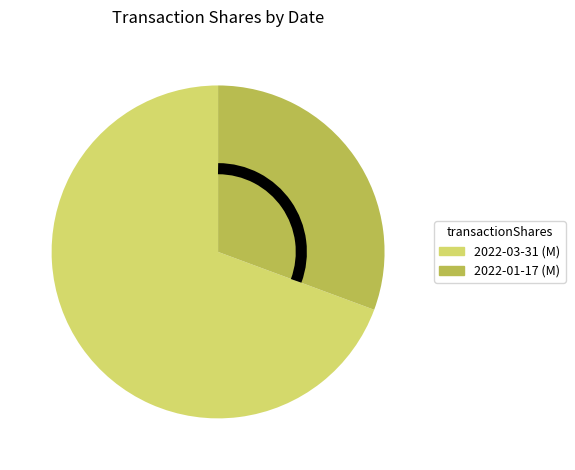

Which slice represents more than half of the pie?

2022-03-31 (M)